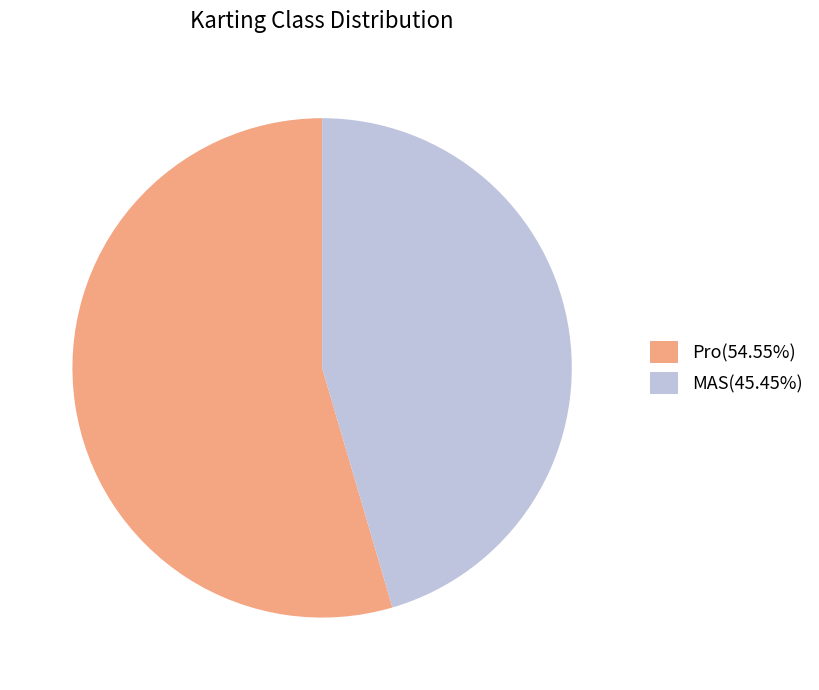

Does Pro account for over 50% of the chart?

Yes